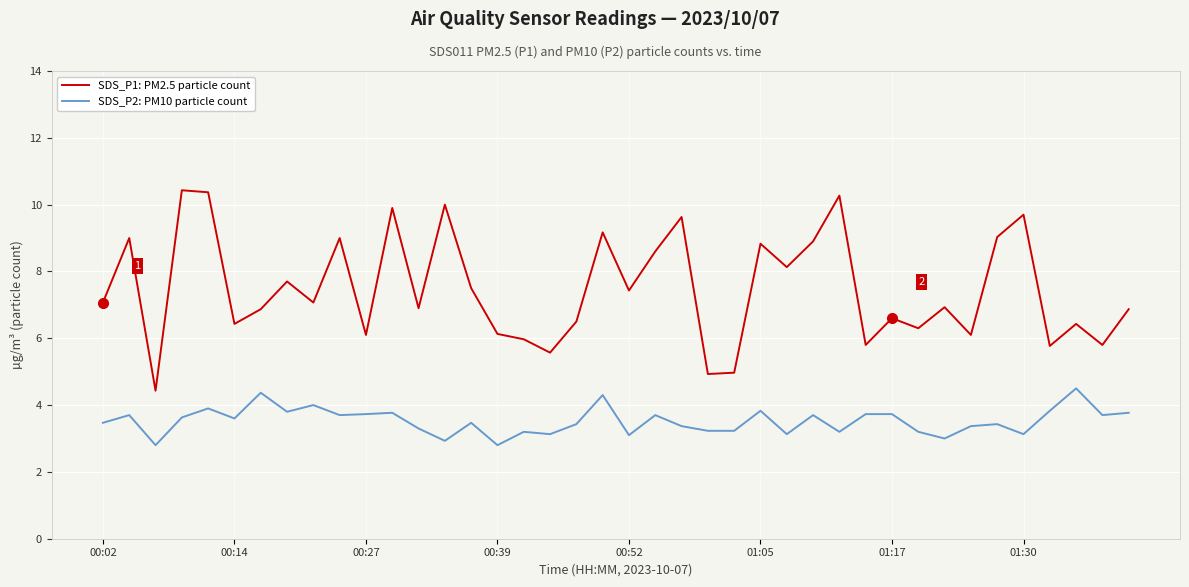

Which series has the largest range (max minus min)?

SDS_P1: PM2.5 particle count